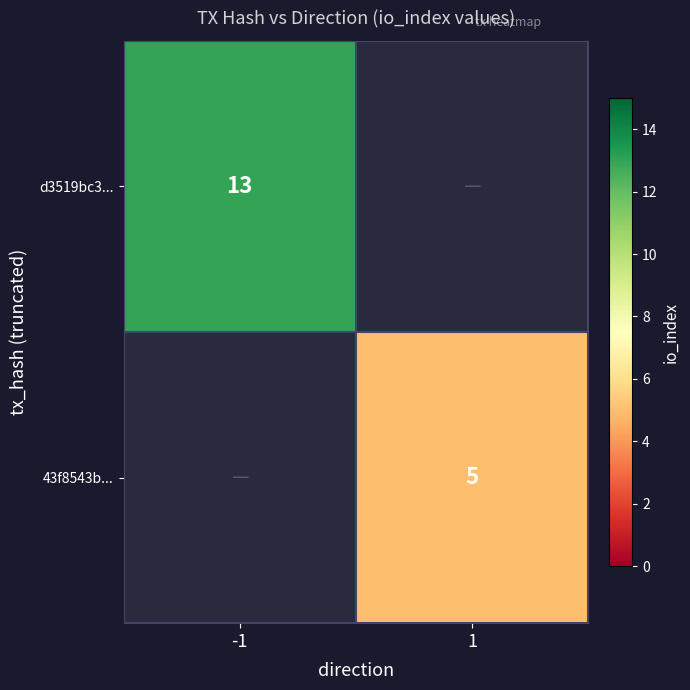

The value of 43f8543b... at 1 is 5. True or false?

True